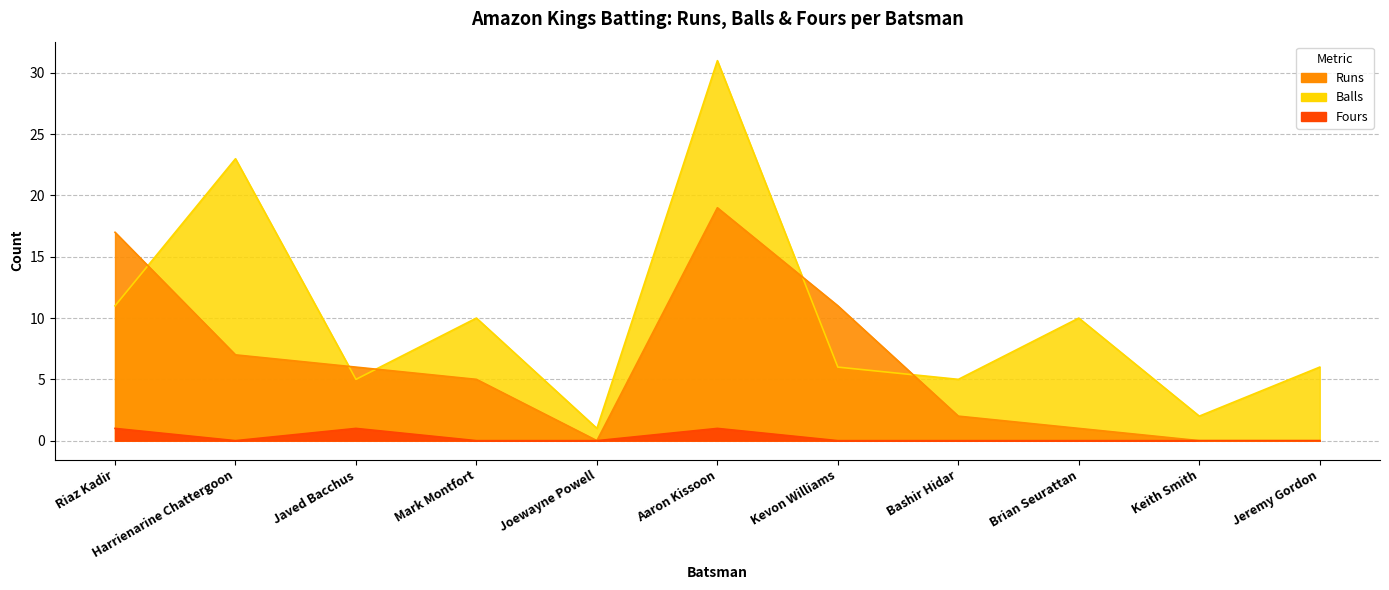

List the series in order of their overall mean, lowest first.

Fours, Runs, Balls